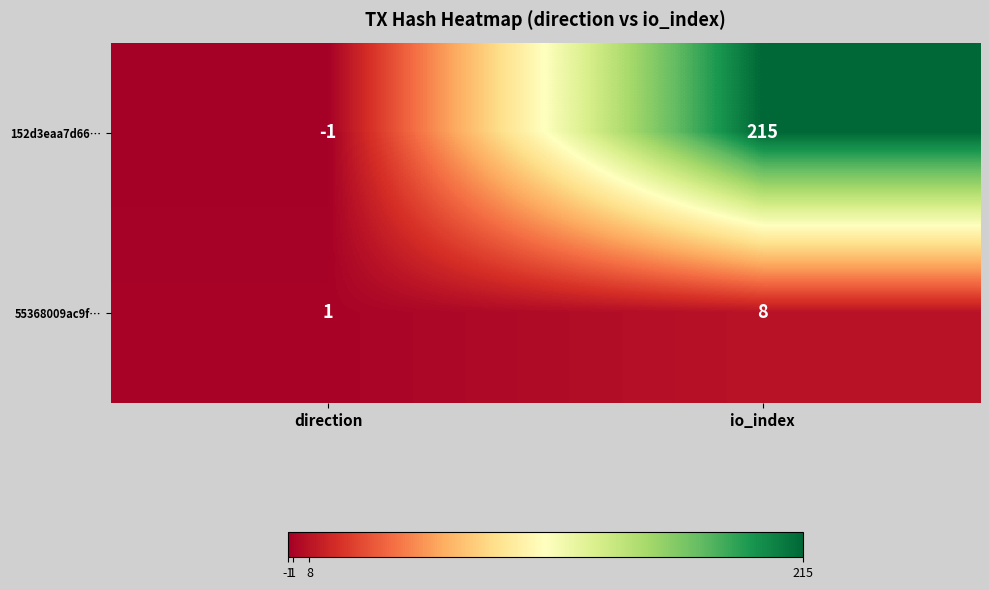

Which series changed the most between direction and io_index?

152d3eaa7d66…